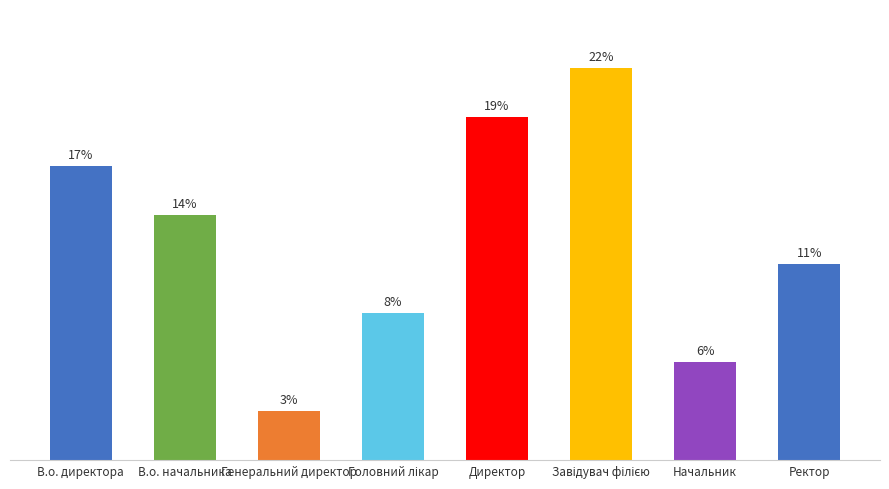

List the labels in order of value, largest first.

Завідувач філією, Директор, В.о. директора, В.о. начальника, Ректор, Головний лікар, Начальник, Генеральний директор